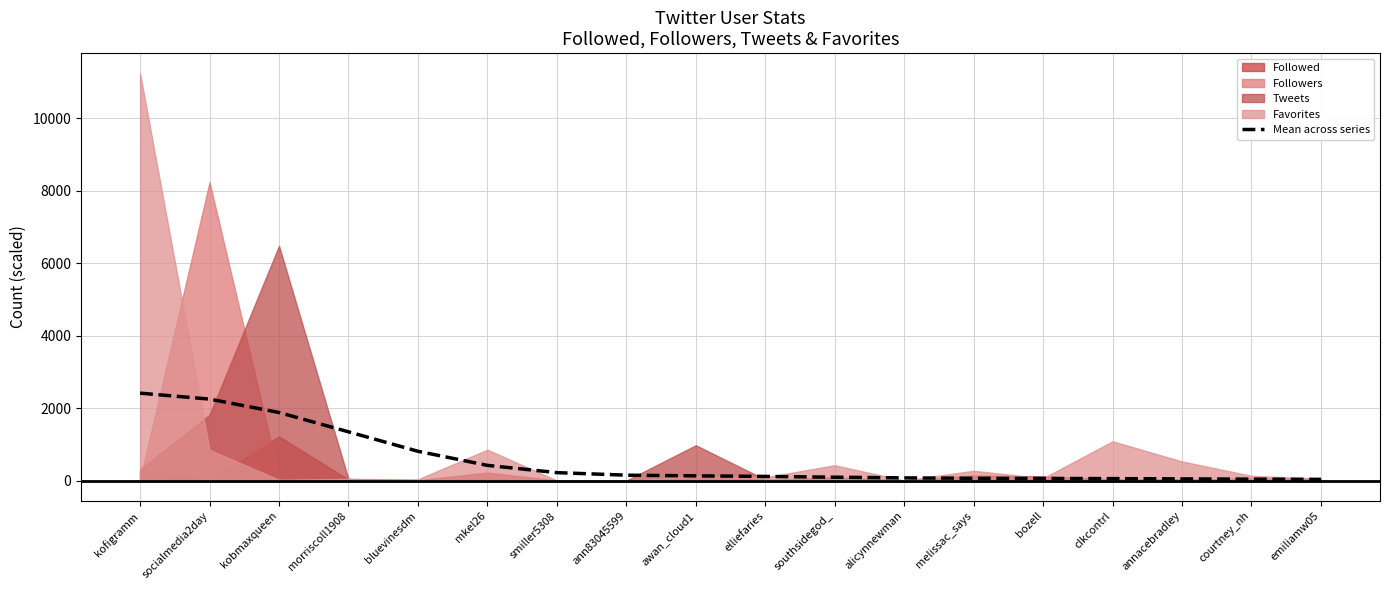

Rank the categories by value from lowest to highest.

emiliamw05, courtney_nh, annacebradley, clkcontrl, bozell, melissac_says, alicynnewman, southsidegod_, elliefaries, awan_cloud1, ann83045599, smiller5308, mkel26, bluevinesdm, morriscoll1908, kobmaxqueen, socialmedia2day, kofigramm